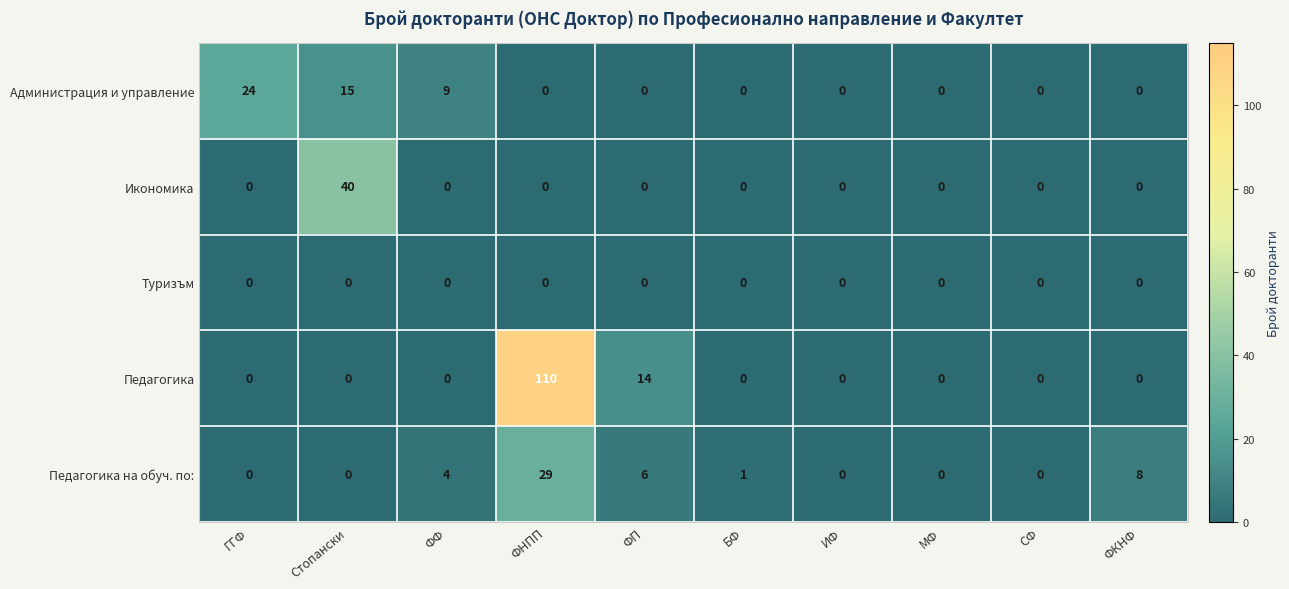

At which category is the sum across all series the highest?

ФНПП